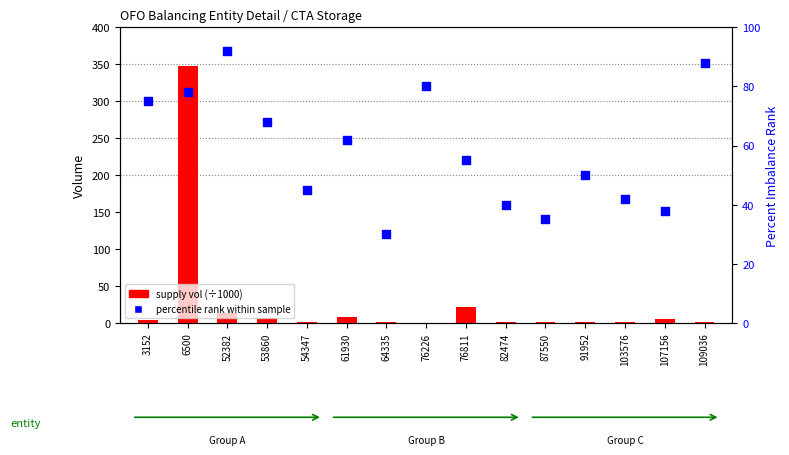

What is the total value across all series at 107156?

43.0